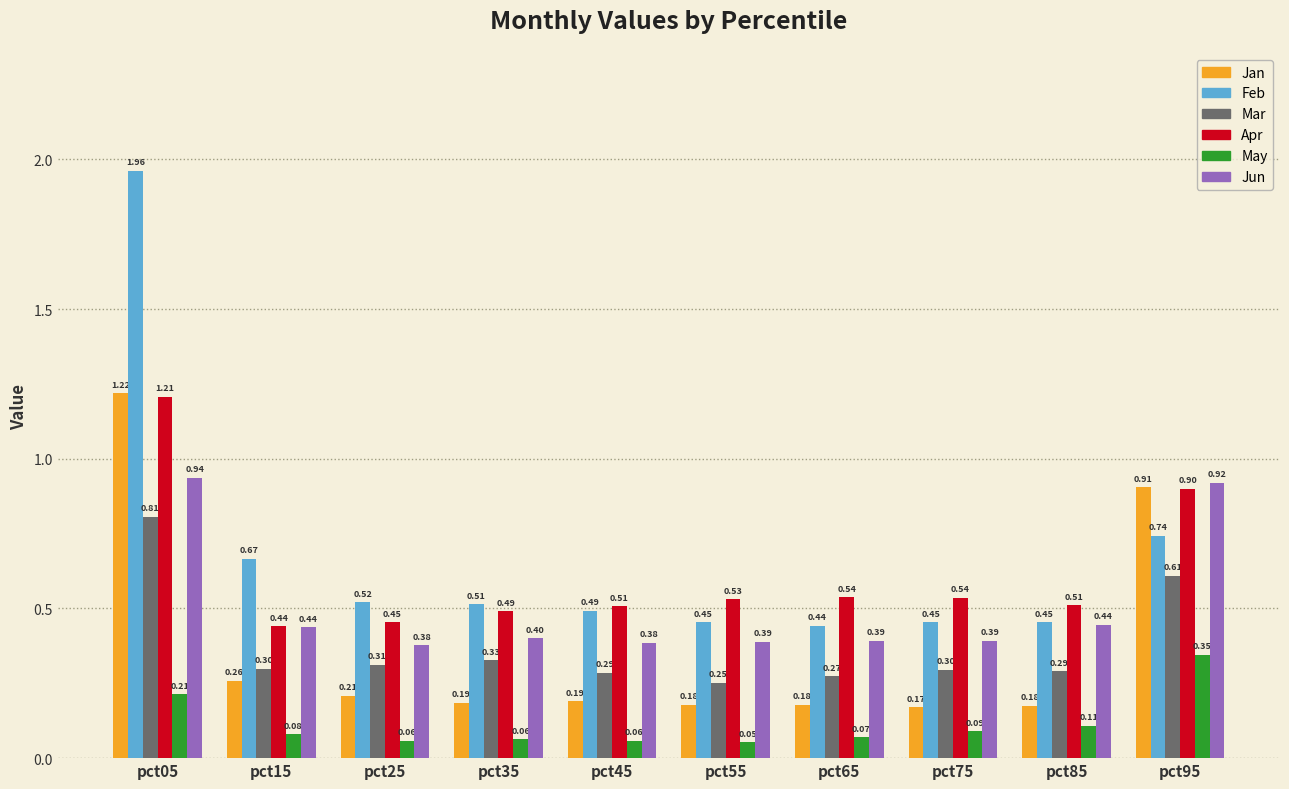

Rank the series by their maximum value, from lowest to highest.

May, Mar, Jun, Apr, Jan, Feb